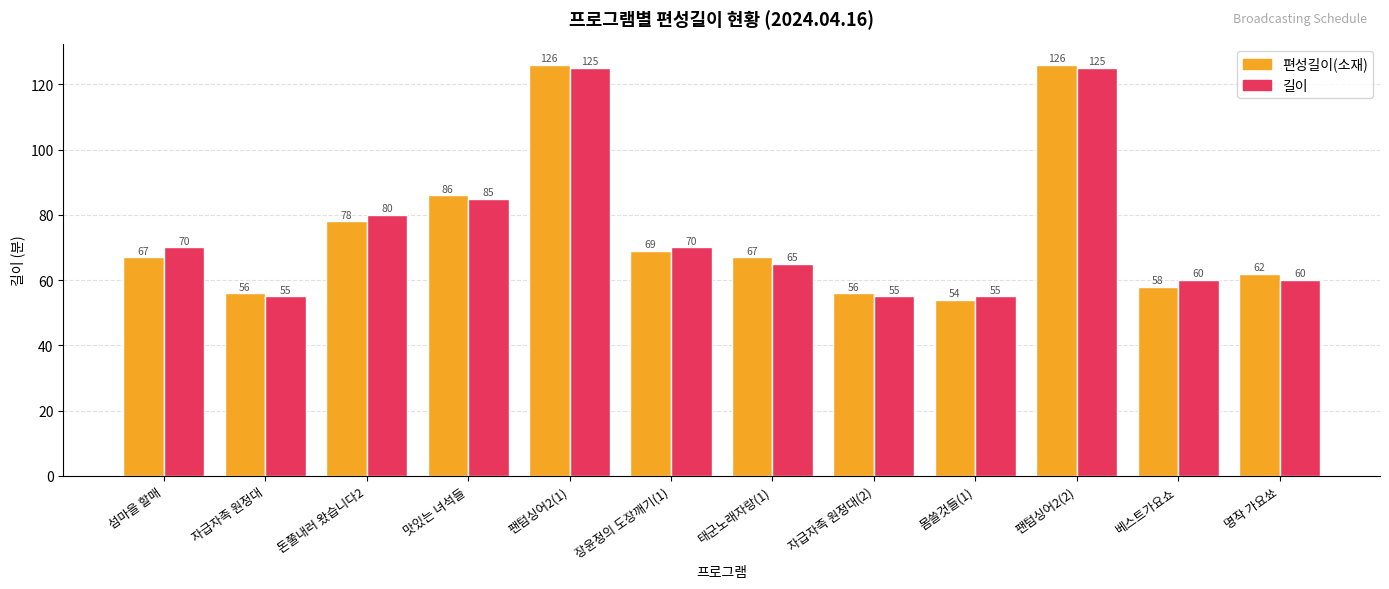

Reading left to right, what are all the values shown in this chart?

편성길이(소재): 67	56	78	86	126	69	67	56	54	126	58	62
길이: 70	55	80	85	125	70	65	55	55	125	60	60